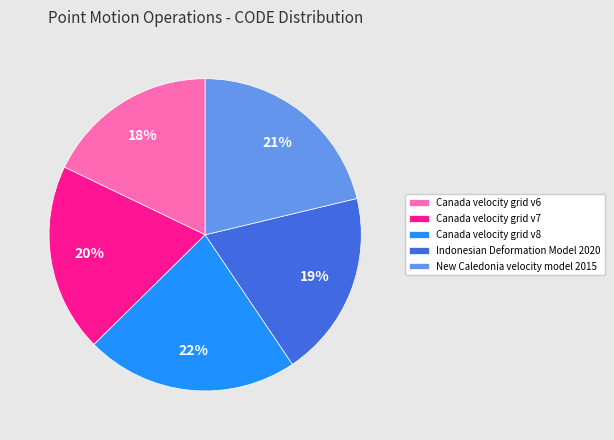

To the nearest percent, what portion does Canada velocity grid v8 represent?

22%